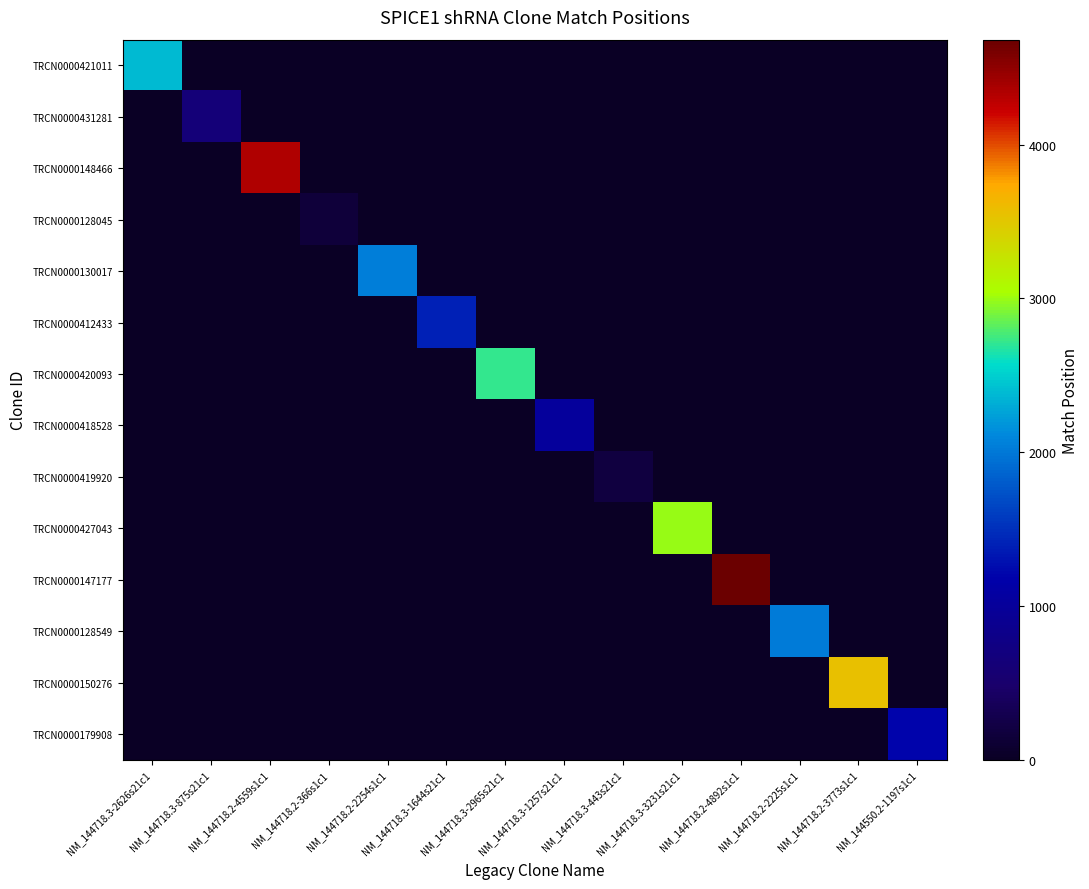

Reading left to right, extract all data points from this chart.

TRCN0000421011: NM_144718.3-2626s21c1=2383	NM_144718.3-875s21c1=0	NM_144718.2-4559s1c1=0	NM_144718.2-366s1c1=0	NM_144718.2-2254s1c1=0	NM_144718.3-1644s21c1=0	NM_144718.3-2965s21c1=0	NM_144718.3-1257s21c1=0	NM_144718.3-443s21c1=0	NM_144718.3-3231s21c1=0	NM_144718.2-4892s1c1=0	NM_144718.2-2225s1c1=0	NM_144718.2-3773s1c1=0	NM_144550.2-1197s1c1=0
TRCN0000431281: NM_144718.3-2626s21c1=0	NM_144718.3-875s21c1=632	NM_144718.2-4559s1c1=0	NM_144718.2-366s1c1=0	NM_144718.2-2254s1c1=0	NM_144718.3-1644s21c1=0	NM_144718.3-2965s21c1=0	NM_144718.3-1257s21c1=0	NM_144718.3-443s21c1=0	NM_144718.3-3231s21c1=0	NM_144718.2-4892s1c1=0	NM_144718.2-2225s1c1=0	NM_144718.2-3773s1c1=0	NM_144550.2-1197s1c1=0
TRCN0000148466: NM_144718.3-2626s21c1=0	NM_144718.3-875s21c1=0	NM_144718.2-4559s1c1=4349	NM_144718.2-366s1c1=0	NM_144718.2-2254s1c1=0	NM_144718.3-1644s21c1=0	NM_144718.3-2965s21c1=0	NM_144718.3-1257s21c1=0	NM_144718.3-443s21c1=0	NM_144718.3-3231s21c1=0	NM_144718.2-4892s1c1=0	NM_144718.2-2225s1c1=0	NM_144718.2-3773s1c1=0	NM_144550.2-1197s1c1=0
TRCN0000128045: NM_144718.3-2626s21c1=0	NM_144718.3-875s21c1=0	NM_144718.2-4559s1c1=0	NM_144718.2-366s1c1=154	NM_144718.2-2254s1c1=0	NM_144718.3-1644s21c1=0	NM_144718.3-2965s21c1=0	NM_144718.3-1257s21c1=0	NM_144718.3-443s21c1=0	NM_144718.3-3231s21c1=0	NM_144718.2-4892s1c1=0	NM_144718.2-2225s1c1=0	NM_144718.2-3773s1c1=0	NM_144550.2-1197s1c1=0
TRCN0000130017: NM_144718.3-2626s21c1=0	NM_144718.3-875s21c1=0	NM_144718.2-4559s1c1=0	NM_144718.2-366s1c1=0	NM_144718.2-2254s1c1=2042	NM_144718.3-1644s21c1=0	NM_144718.3-2965s21c1=0	NM_144718.3-1257s21c1=0	NM_144718.3-443s21c1=0	NM_144718.3-3231s21c1=0	NM_144718.2-4892s1c1=0	NM_144718.2-2225s1c1=0	NM_144718.2-3773s1c1=0	NM_144550.2-1197s1c1=0
TRCN0000412433: NM_144718.3-2626s21c1=0	NM_144718.3-875s21c1=0	NM_144718.2-4559s1c1=0	NM_144718.2-366s1c1=0	NM_144718.2-2254s1c1=0	NM_144718.3-1644s21c1=1401	NM_144718.3-2965s21c1=0	NM_144718.3-1257s21c1=0	NM_144718.3-443s21c1=0	NM_144718.3-3231s21c1=0	NM_144718.2-4892s1c1=0	NM_144718.2-2225s1c1=0	NM_144718.2-3773s1c1=0	NM_144550.2-1197s1c1=0
TRCN0000420093: NM_144718.3-2626s21c1=0	NM_144718.3-875s21c1=0	NM_144718.2-4559s1c1=0	NM_144718.2-366s1c1=0	NM_144718.2-2254s1c1=0	NM_144718.3-1644s21c1=0	NM_144718.3-2965s21c1=2722	NM_144718.3-1257s21c1=0	NM_144718.3-443s21c1=0	NM_144718.3-3231s21c1=0	NM_144718.2-4892s1c1=0	NM_144718.2-2225s1c1=0	NM_144718.2-3773s1c1=0	NM_144550.2-1197s1c1=0
TRCN0000418528: NM_144718.3-2626s21c1=0	NM_144718.3-875s21c1=0	NM_144718.2-4559s1c1=0	NM_144718.2-366s1c1=0	NM_144718.2-2254s1c1=0	NM_144718.3-1644s21c1=0	NM_144718.3-2965s21c1=0	NM_144718.3-1257s21c1=1014	NM_144718.3-443s21c1=0	NM_144718.3-3231s21c1=0	NM_144718.2-4892s1c1=0	NM_144718.2-2225s1c1=0	NM_144718.2-3773s1c1=0	NM_144550.2-1197s1c1=0
TRCN0000419920: NM_144718.3-2626s21c1=0	NM_144718.3-875s21c1=0	NM_144718.2-4559s1c1=0	NM_144718.2-366s1c1=0	NM_144718.2-2254s1c1=0	NM_144718.3-1644s21c1=0	NM_144718.3-2965s21c1=0	NM_144718.3-1257s21c1=0	NM_144718.3-443s21c1=200	NM_144718.3-3231s21c1=0	NM_144718.2-4892s1c1=0	NM_144718.2-2225s1c1=0	NM_144718.2-3773s1c1=0	NM_144550.2-1197s1c1=0
TRCN0000427043: NM_144718.3-2626s21c1=0	NM_144718.3-875s21c1=0	NM_144718.2-4559s1c1=0	NM_144718.2-366s1c1=0	NM_144718.2-2254s1c1=0	NM_144718.3-1644s21c1=0	NM_144718.3-2965s21c1=0	NM_144718.3-1257s21c1=0	NM_144718.3-443s21c1=0	NM_144718.3-3231s21c1=2988	NM_144718.2-4892s1c1=0	NM_144718.2-2225s1c1=0	NM_144718.2-3773s1c1=0	NM_144550.2-1197s1c1=0
TRCN0000147177: NM_144718.3-2626s21c1=0	NM_144718.3-875s21c1=0	NM_144718.2-4559s1c1=0	NM_144718.2-366s1c1=0	NM_144718.2-2254s1c1=0	NM_144718.3-1644s21c1=0	NM_144718.3-2965s21c1=0	NM_144718.3-1257s21c1=0	NM_144718.3-443s21c1=0	NM_144718.3-3231s21c1=0	NM_144718.2-4892s1c1=4682	NM_144718.2-2225s1c1=0	NM_144718.2-3773s1c1=0	NM_144550.2-1197s1c1=0
TRCN0000128549: NM_144718.3-2626s21c1=0	NM_144718.3-875s21c1=0	NM_144718.2-4559s1c1=0	NM_144718.2-366s1c1=0	NM_144718.2-2254s1c1=0	NM_144718.3-1644s21c1=0	NM_144718.3-2965s21c1=0	NM_144718.3-1257s21c1=0	NM_144718.3-443s21c1=0	NM_144718.3-3231s21c1=0	NM_144718.2-4892s1c1=0	NM_144718.2-2225s1c1=2013	NM_144718.2-3773s1c1=0	NM_144550.2-1197s1c1=0
TRCN0000150276: NM_144718.3-2626s21c1=0	NM_144718.3-875s21c1=0	NM_144718.2-4559s1c1=0	NM_144718.2-366s1c1=0	NM_144718.2-2254s1c1=0	NM_144718.3-1644s21c1=0	NM_144718.3-2965s21c1=0	NM_144718.3-1257s21c1=0	NM_144718.3-443s21c1=0	NM_144718.3-3231s21c1=0	NM_144718.2-4892s1c1=0	NM_144718.2-2225s1c1=0	NM_144718.2-3773s1c1=3563	NM_144550.2-1197s1c1=0
TRCN0000179908: NM_144718.3-2626s21c1=0	NM_144718.3-875s21c1=0	NM_144718.2-4559s1c1=0	NM_144718.2-366s1c1=0	NM_144718.2-2254s1c1=0	NM_144718.3-1644s21c1=0	NM_144718.3-2965s21c1=0	NM_144718.3-1257s21c1=0	NM_144718.3-443s21c1=0	NM_144718.3-3231s21c1=0	NM_144718.2-4892s1c1=0	NM_144718.2-2225s1c1=0	NM_144718.2-3773s1c1=0	NM_144550.2-1197s1c1=1189